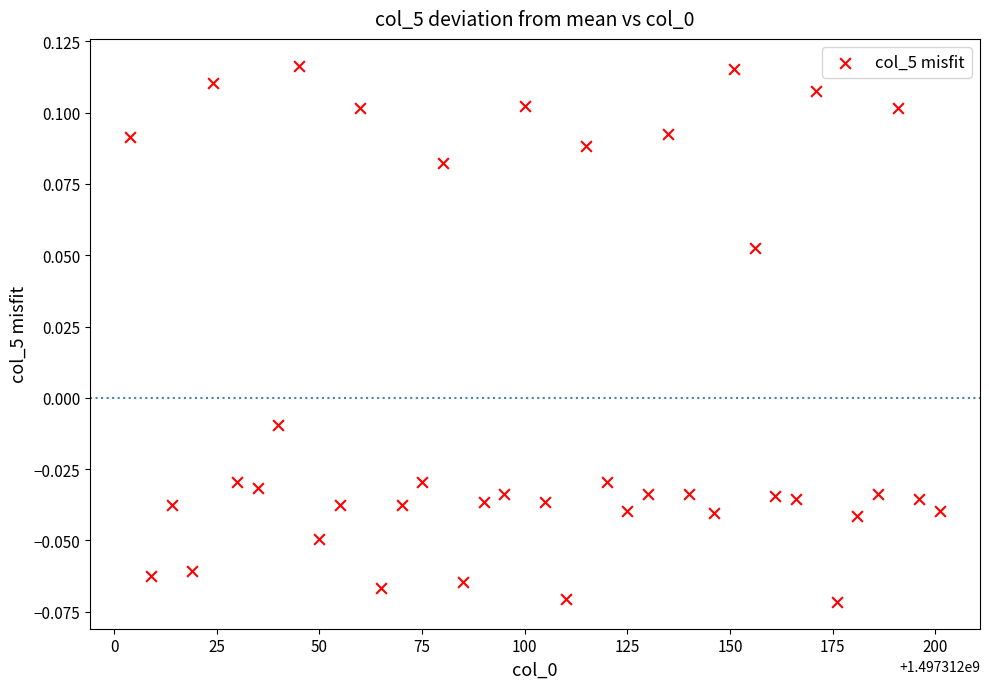

What is the range of X values (max minus min)?

197.0